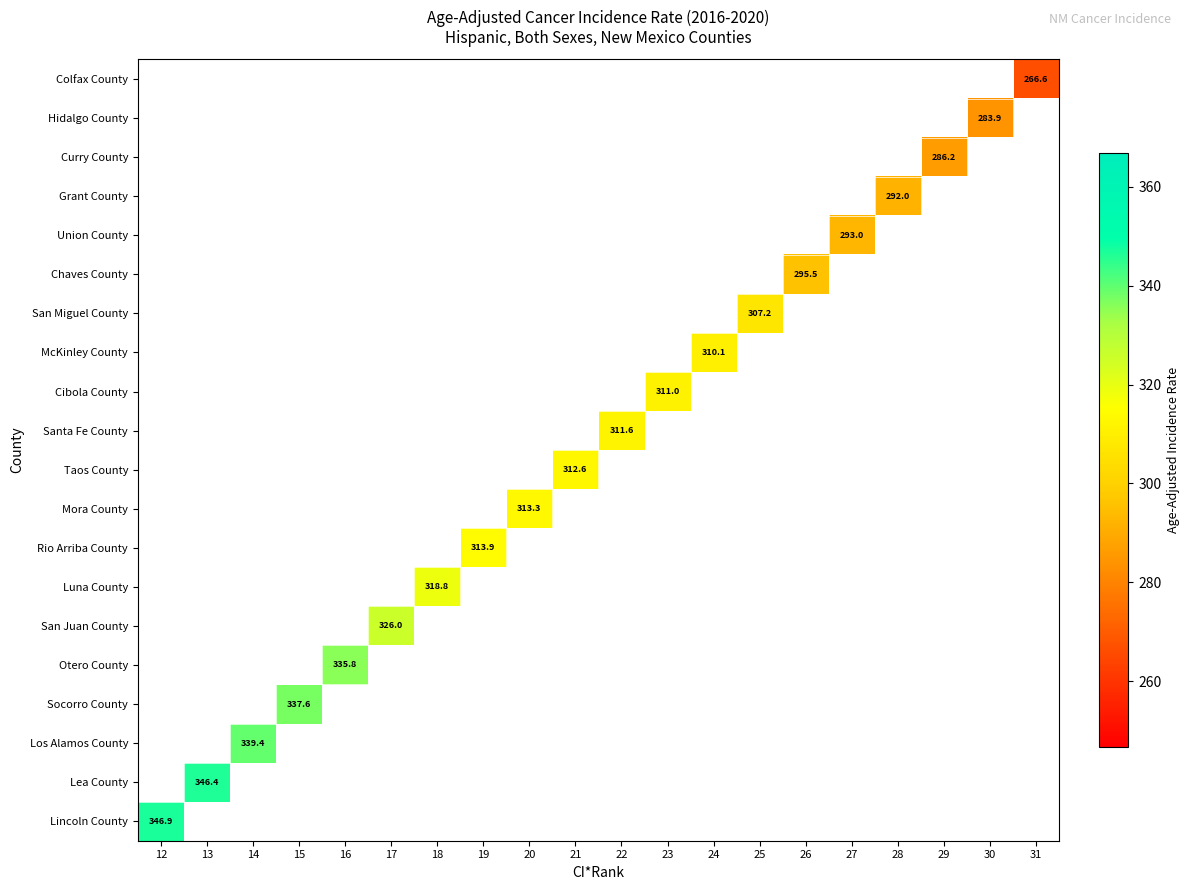

Between 27 and 24, which is larger?

24